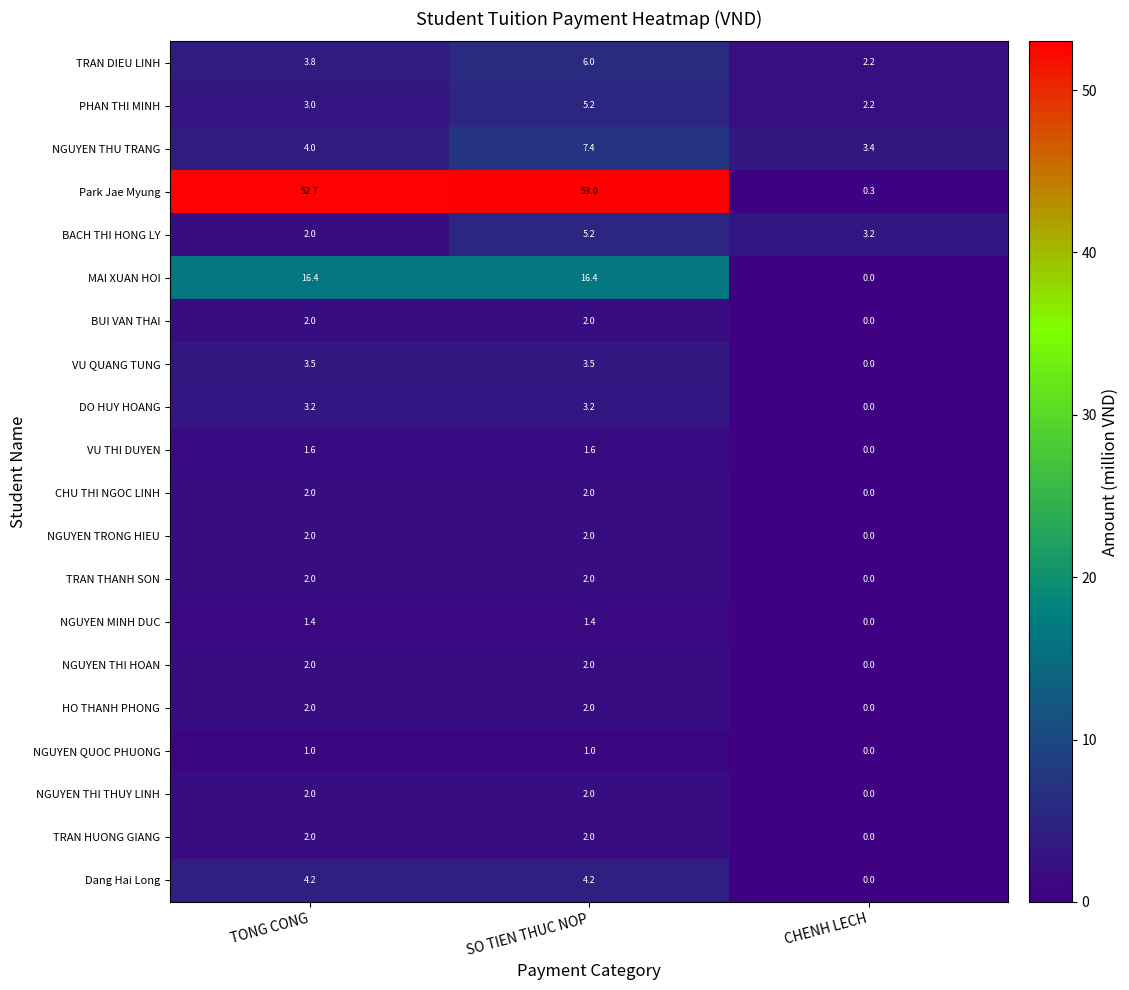

Which series has the widest spread of values?

Park Jae Myung